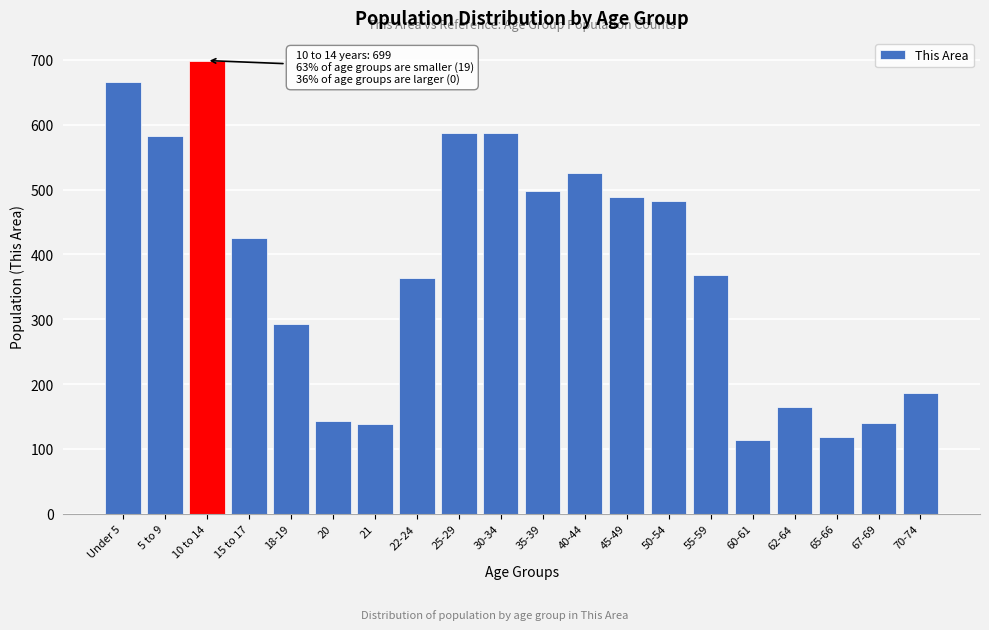

What is the minimum value shown in the chart?

113